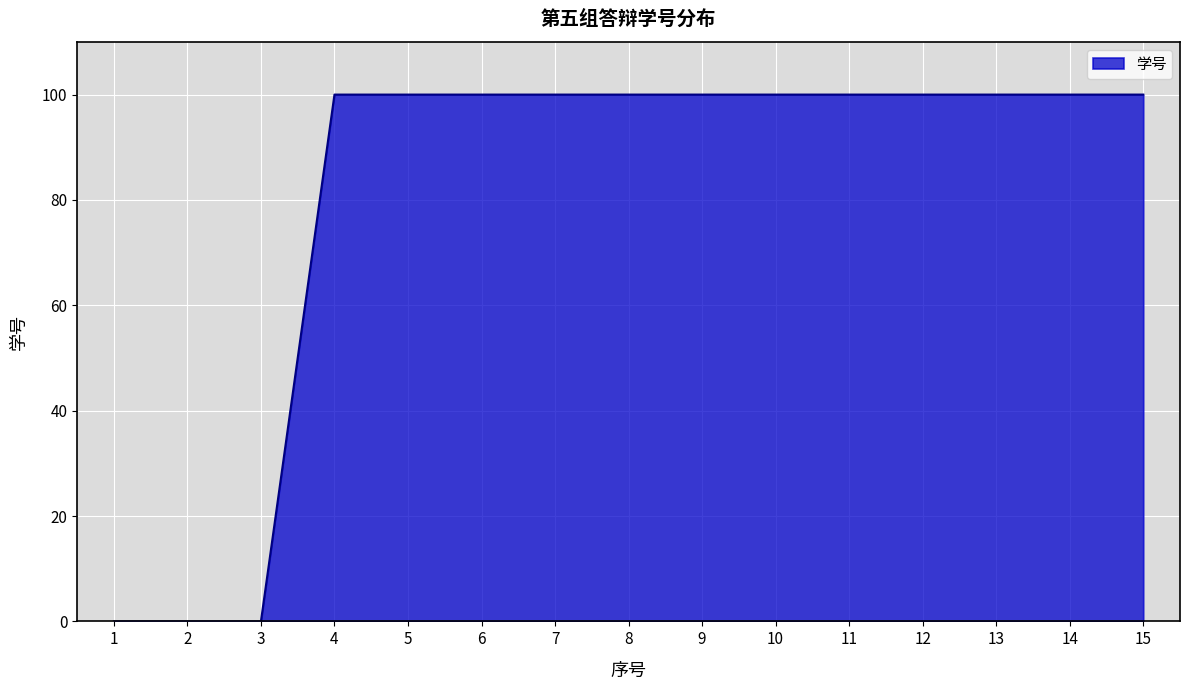

Is it true that the value at 7 is 158.6?

False